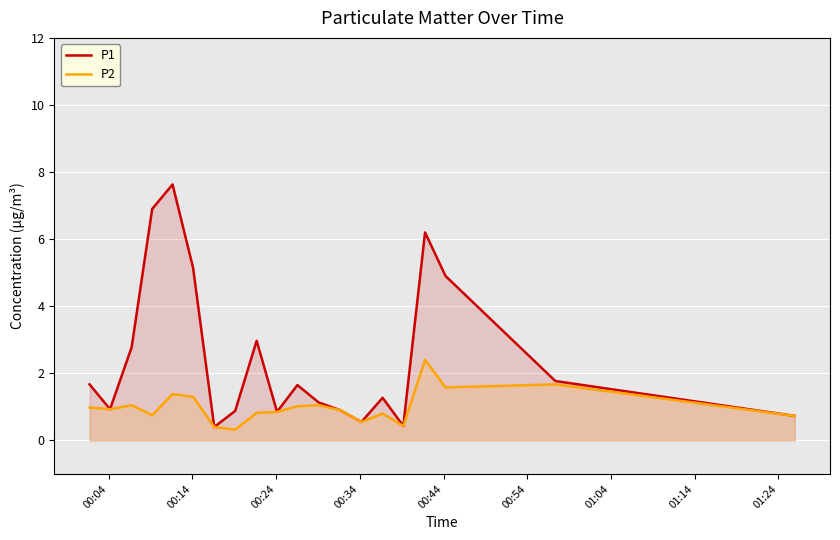

What is the maximum value for P2?

2.4